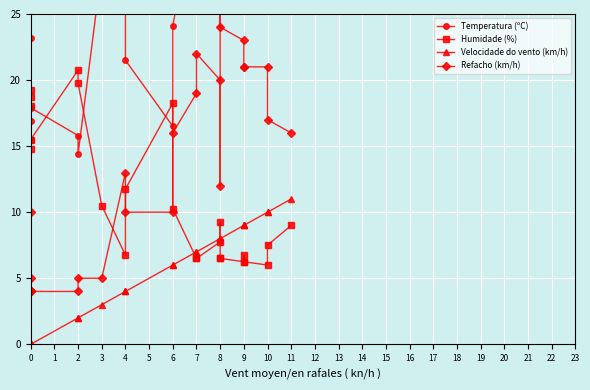

Is the value of Refacho (km/h) at 7 greater than the value of Humidade (%) at 9?

Yes